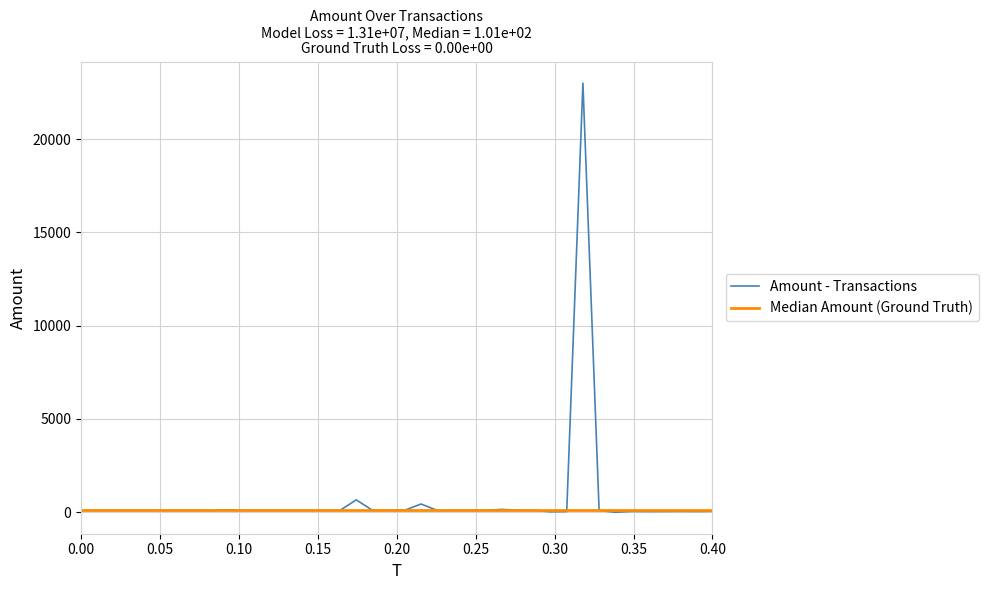

Which series has the largest range (max minus min)?

Amount - Transactions